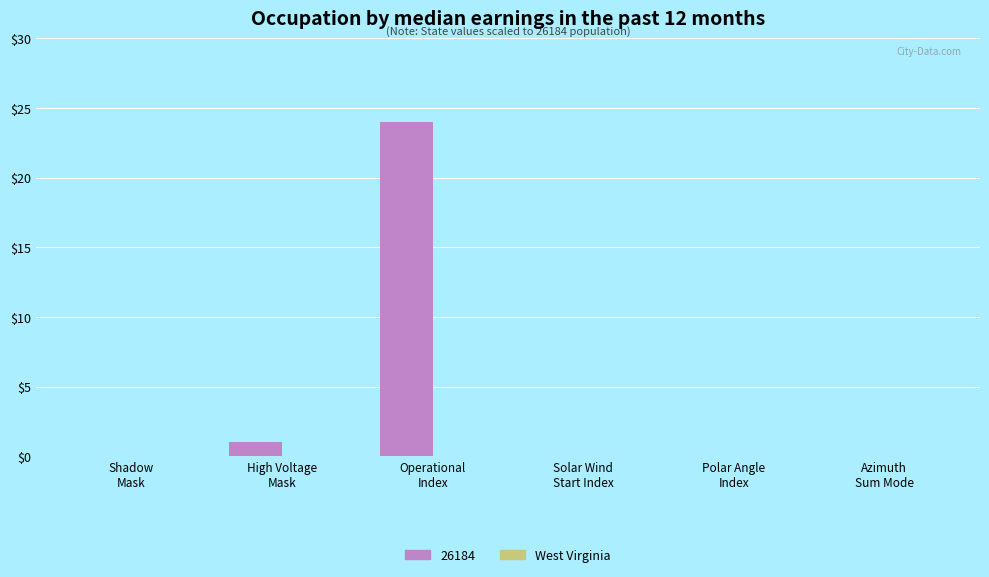

What is the sum of all values?

25